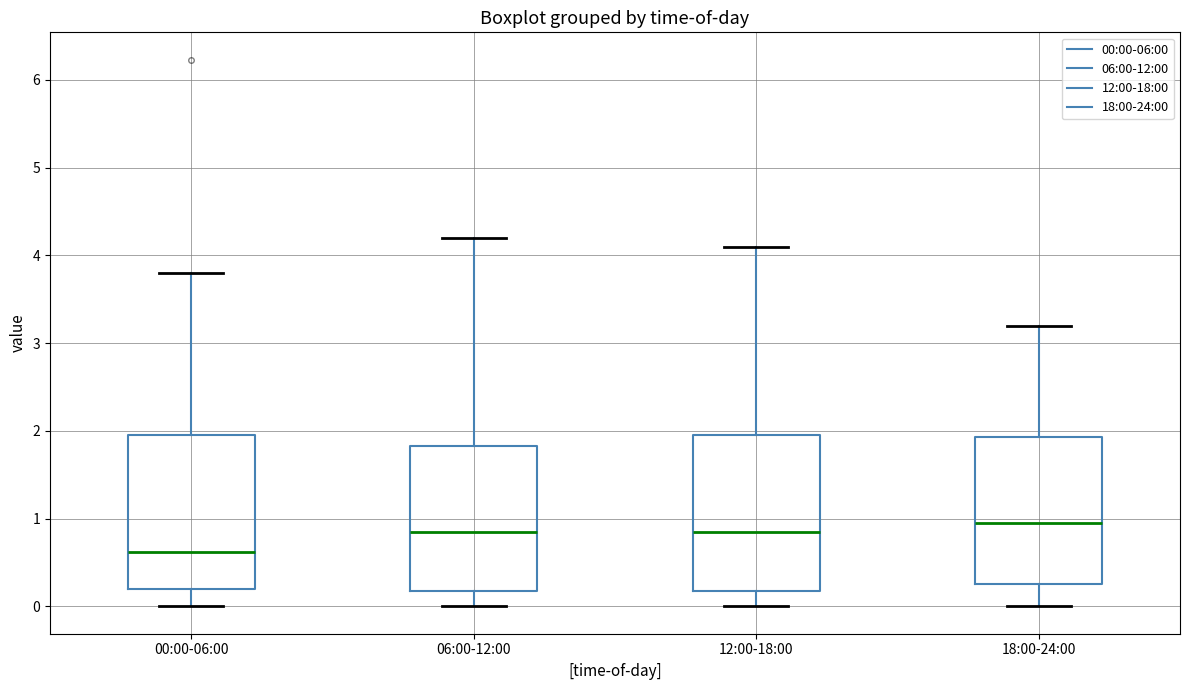

Reading left to right, read every box against the y-axis: the position of its median line, the range the box covers, and the ends of its whiskers. The values are not printed on the chart, so give them approximately, as read against the axis.

00:00-06:00: median 0.6, box 0.2 to 1.9, whiskers 0.0 to 3.8
06:00-12:00: median 0.9, box 0.2 to 1.8, whiskers 0.0 to 4.2
12:00-18:00: median 0.9, box 0.2 to 2.0, whiskers 0.0 to 4.1
18:00-24:00: median 1.0, box 0.3 to 1.9, whiskers 0.0 to 3.2